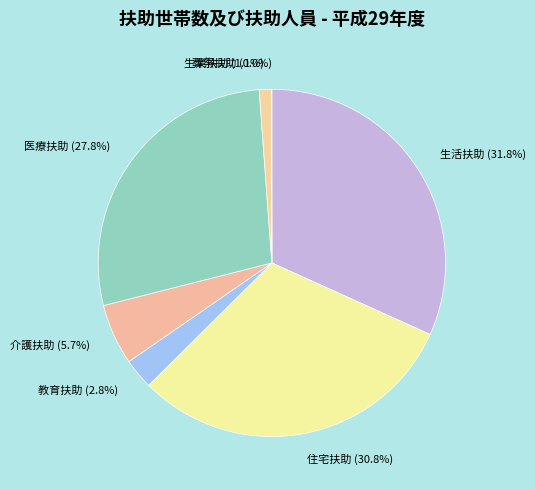

Between 介護扶助 and 教育扶助, which is larger?

介護扶助